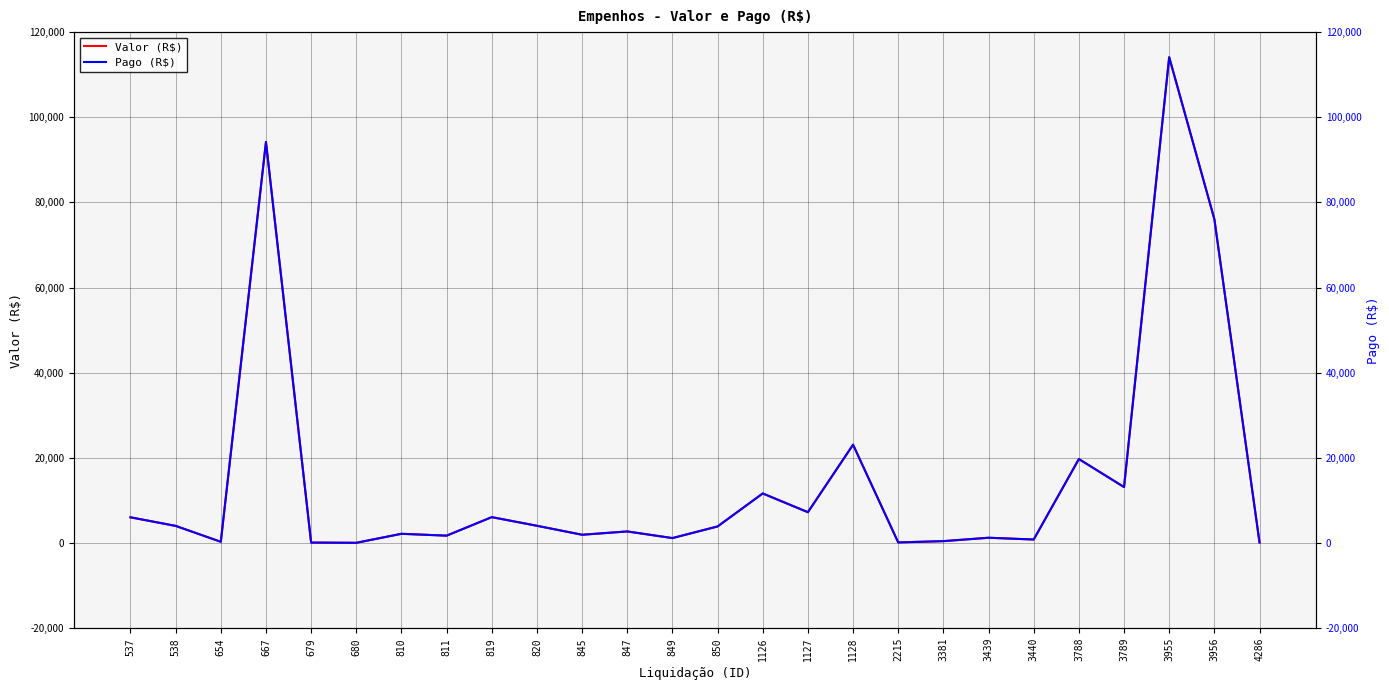

Reading left to right, transcribe all the data shown in this chart.

Valor (R$): 6048.0	4032.0	300.0	94200.0	114.0	60.0	2175.0	1740.0	6090.0	4060.0	1950.0	2730.0	1170.0	3900.0	11650.8	7249.2	23100.0	150.0	450.0	1248.0	832.0	19734.0	13156.0	114114.0	76076.0	150.0
Pago (R$): 6048.0	4032.0	300.0	94200.0	114.0	60.0	2175.0	1740.0	6090.0	4060.0	1950.0	2730.0	1170.0	3900.0	11650.8	7249.2	23100.0	150.0	450.0	1248.0	832.0	19734.0	13156.0	114114.0	76076.0	150.0